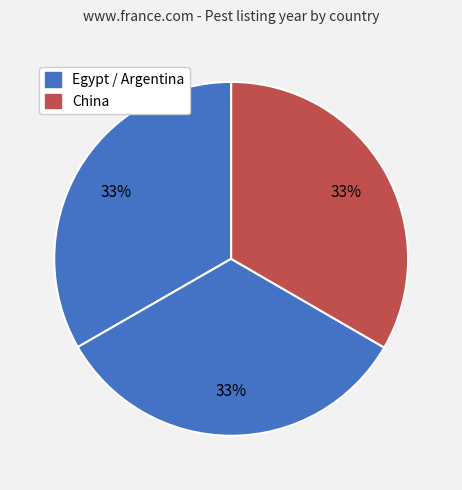

Which category has the biggest portion of the pie?

China